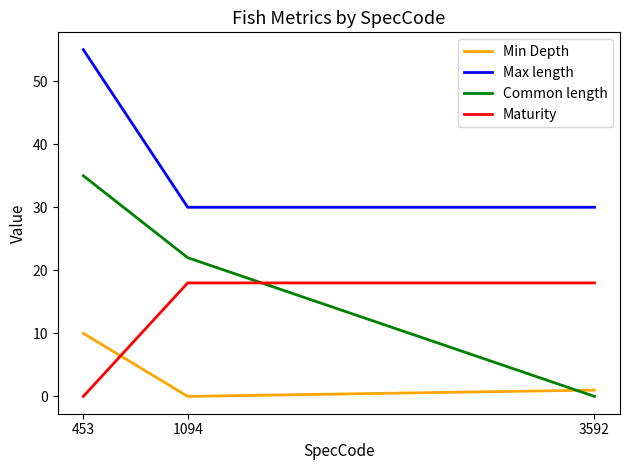

List the labels in order of Maturity value, smallest first.

453, 3592, 1094